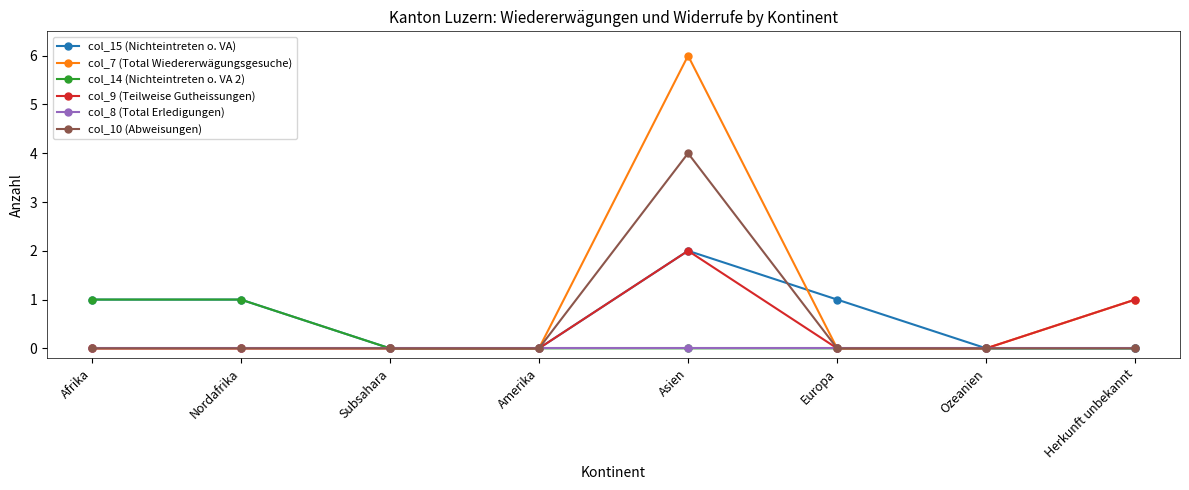

How many lines are shown in the chart?

6